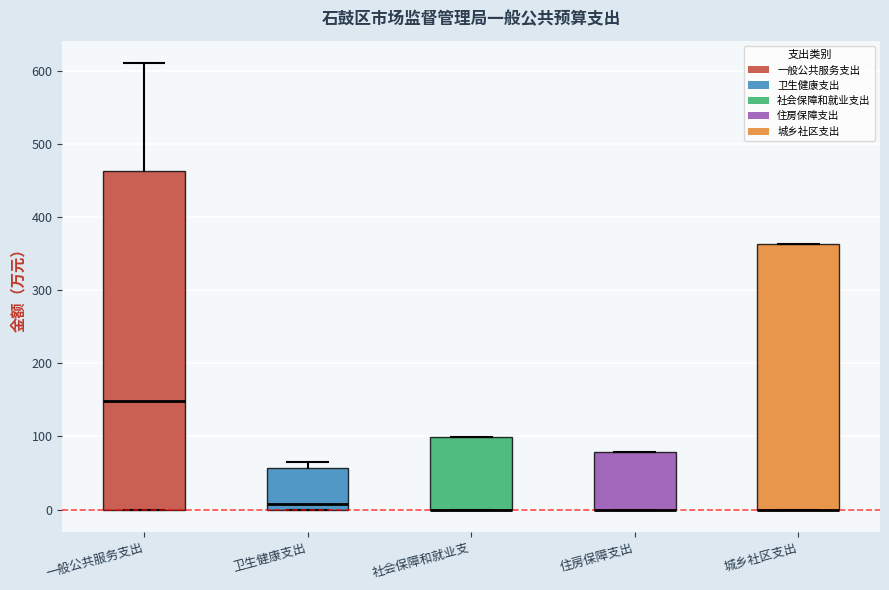

Reading left to right, read every box against the y-axis: the position of its median line, the range the box covers, and the ends of its whiskers. The values are not printed on the chart, so give them approximately, as read against the axis.

一般公共服务支出: median 150, box 0 to 460, whiskers 0 to 610
卫生健康支出: median 10, box 0 to 60, whiskers 0 to 60 (just above the box's upper edge)
社会保障和就业支: median 0 (drawn on the box's lower edge), box 0 to 100, whiskers 0 to 100
住房保障支出: median 0 (drawn on the box's lower edge), box 0 to 80, whiskers 0 to 80
城乡社区支出: median 0 (drawn on the box's lower edge), box 0 to 360, whiskers 0 to 360